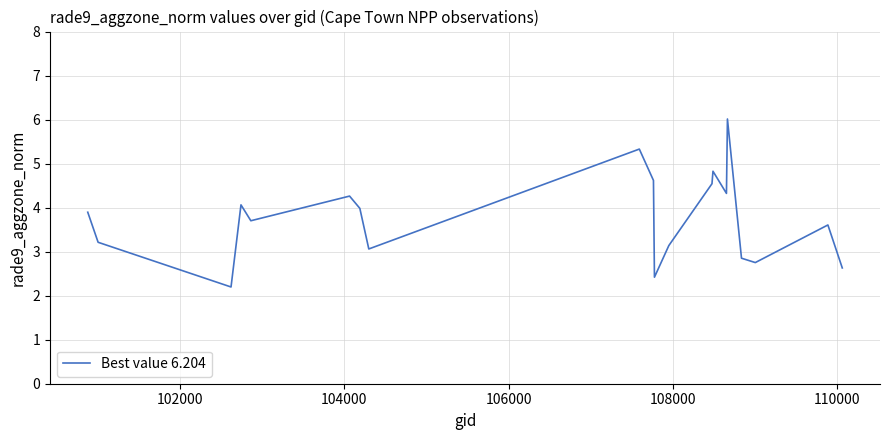

What is the maximum value shown in the chart?

6.0